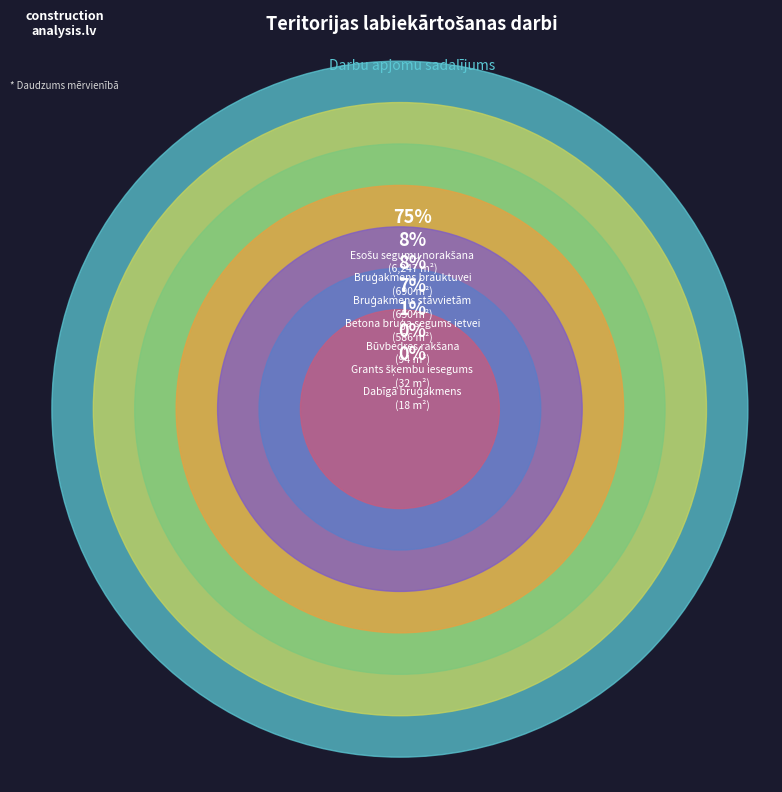

How many segments does this pie chart have?

7